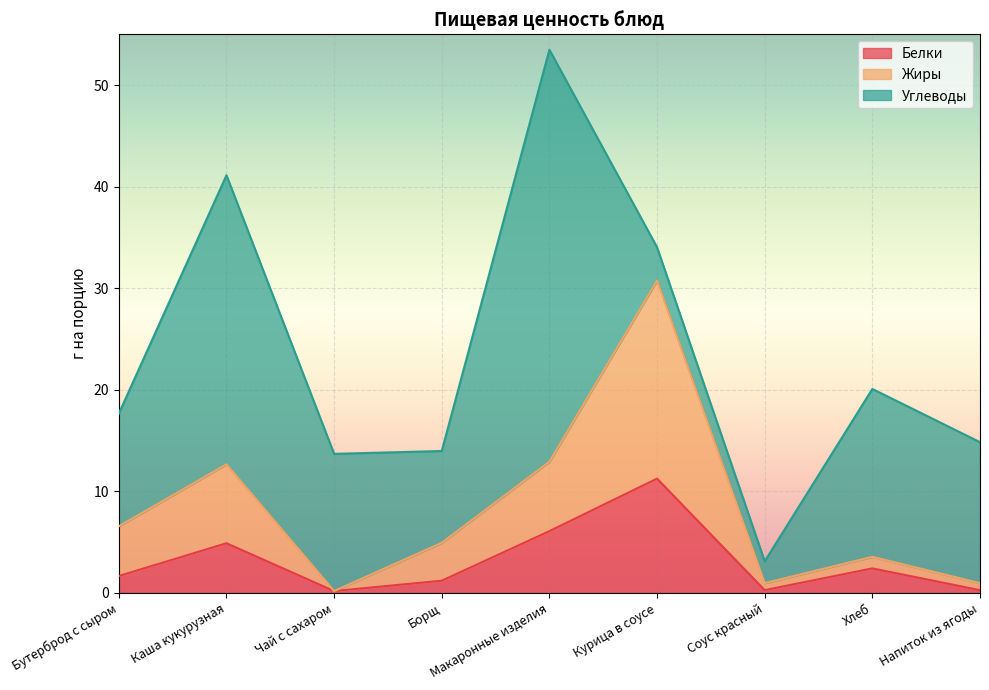

How many lines are shown in the chart?

3